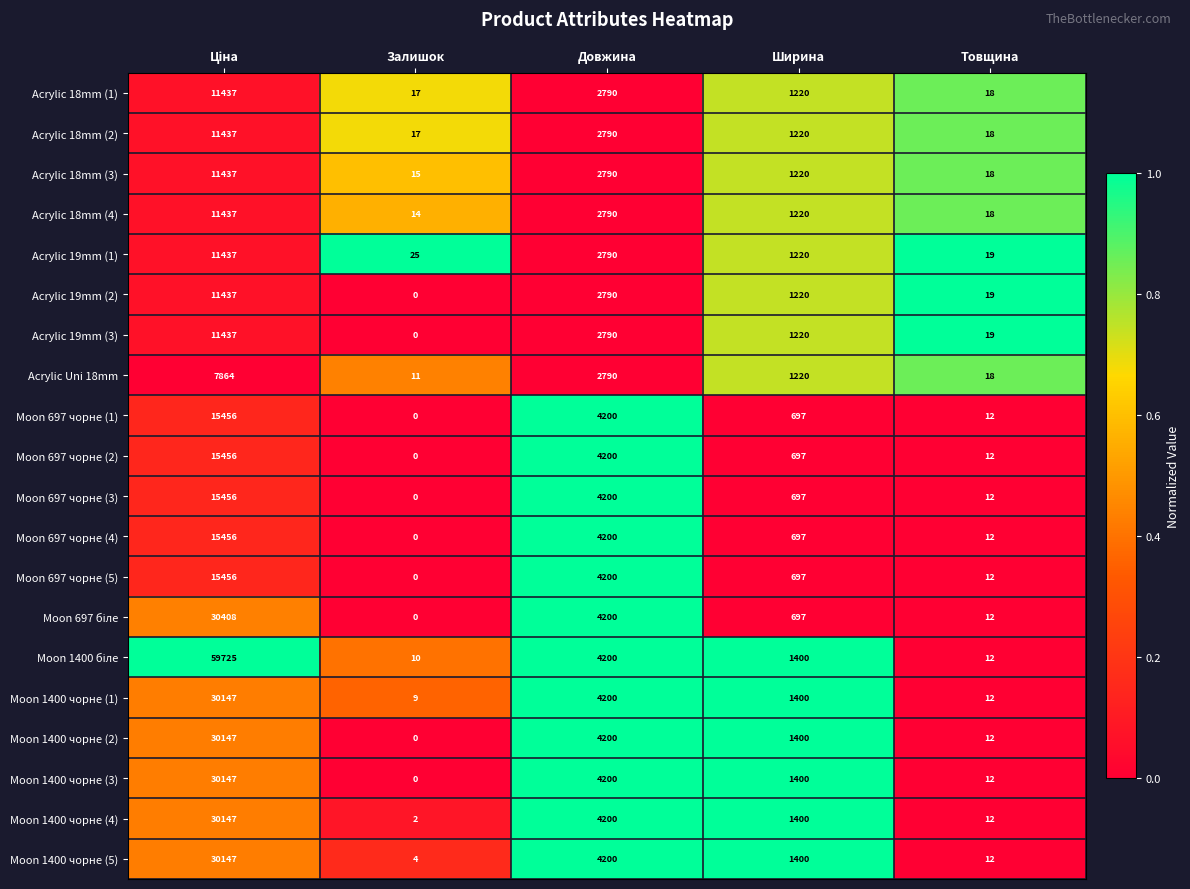

The value of Moon 697 чорне (5) at Товщина is 12. True or false?

True